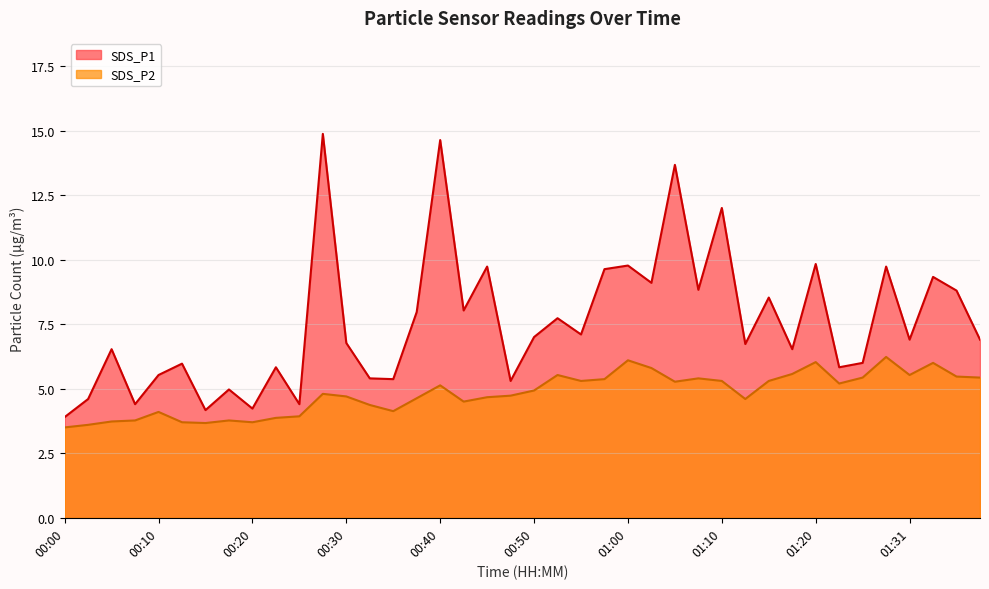

What is the difference between the SDS_P2 values at 01:23 and 01:07?

0.2